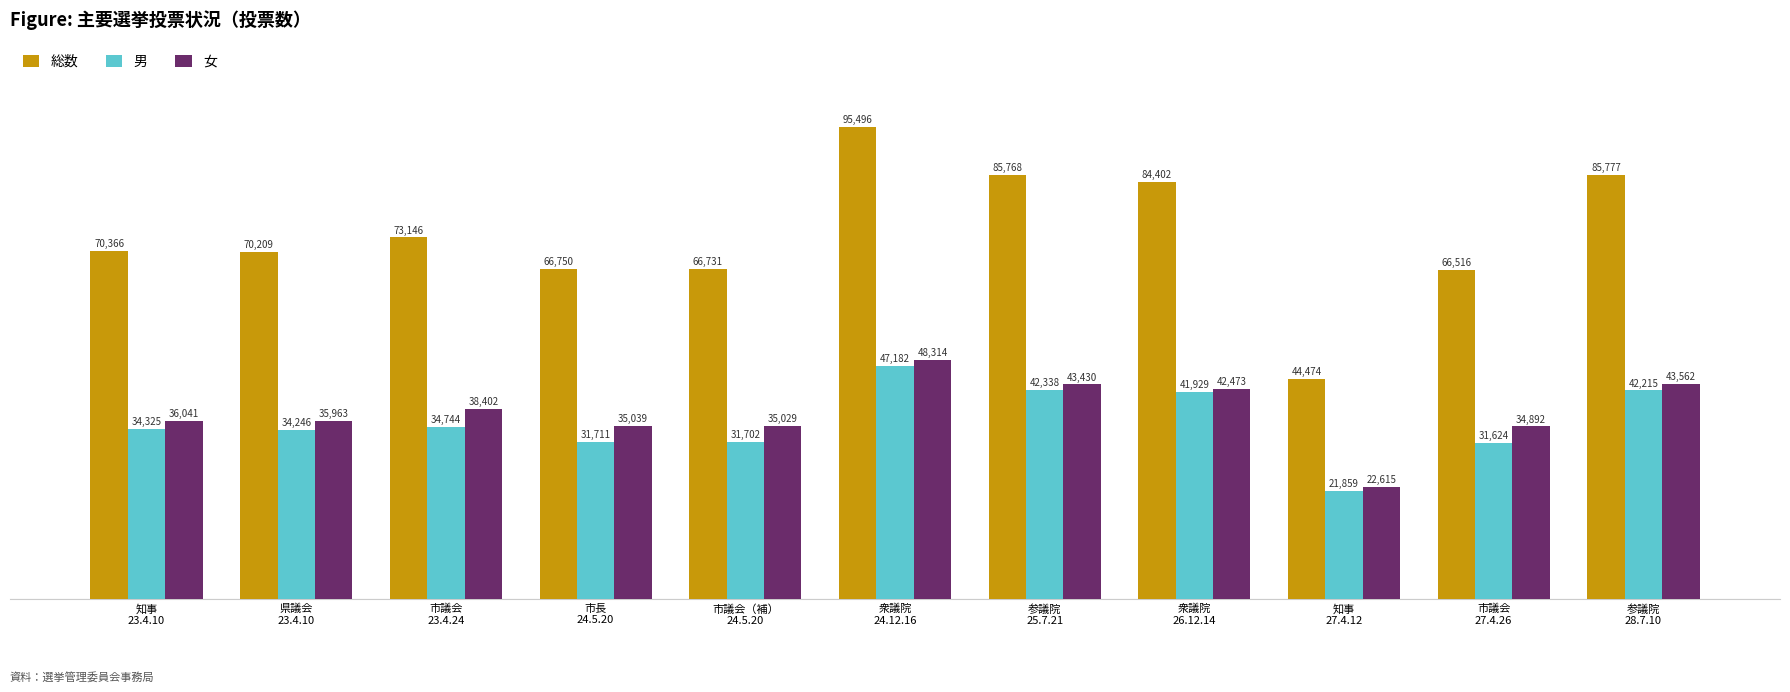

How many data points does each series have?

11